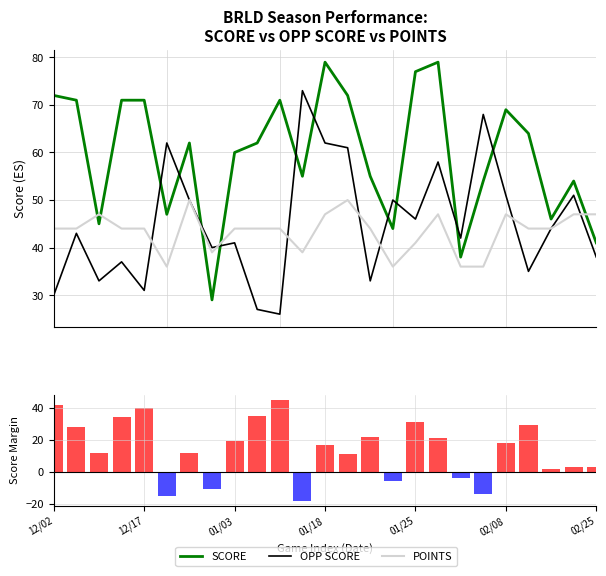

What is the approximate value of POINTS at 7?

39